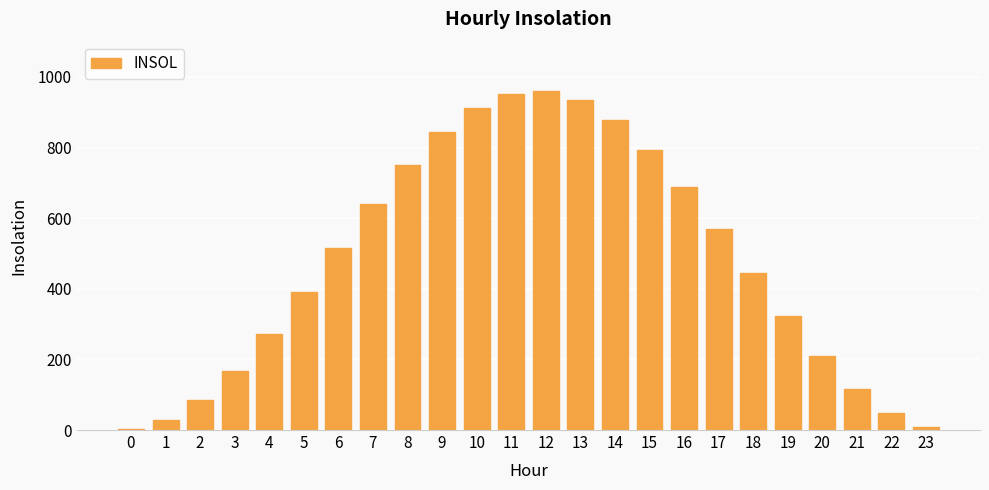

How many data points does each series have?

24